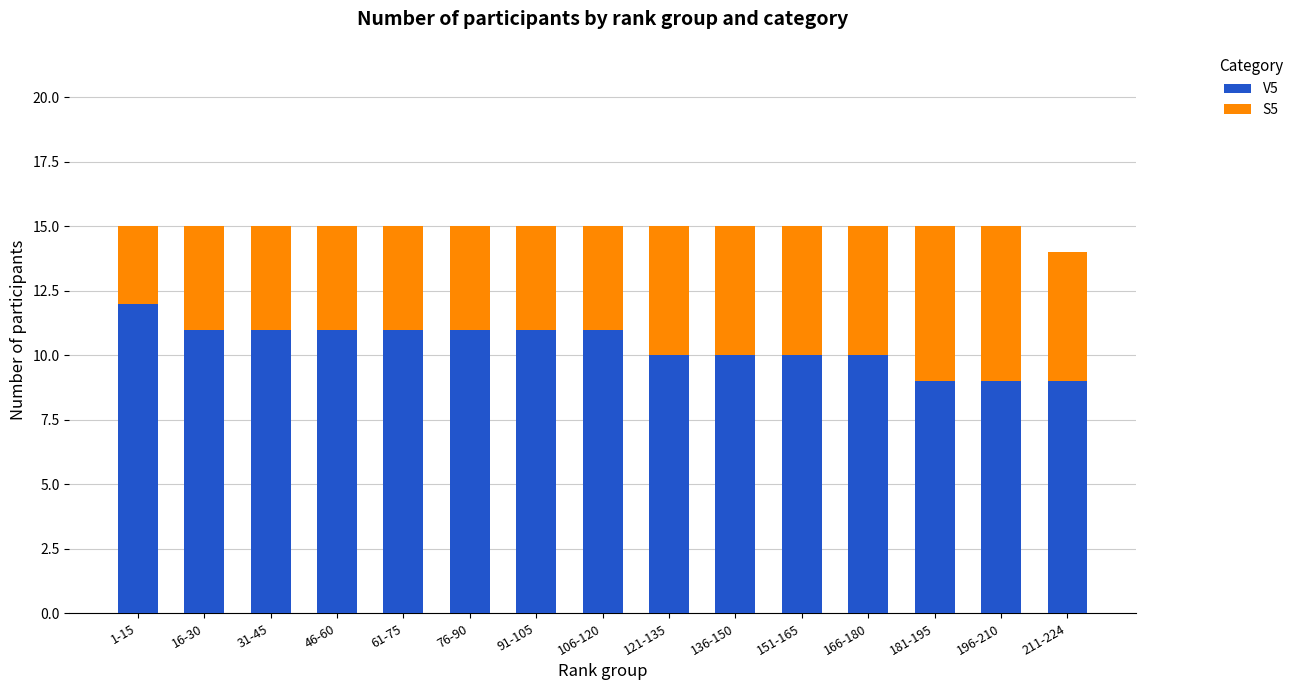

True or false: V5 has a value of 20 at 16-30.

False